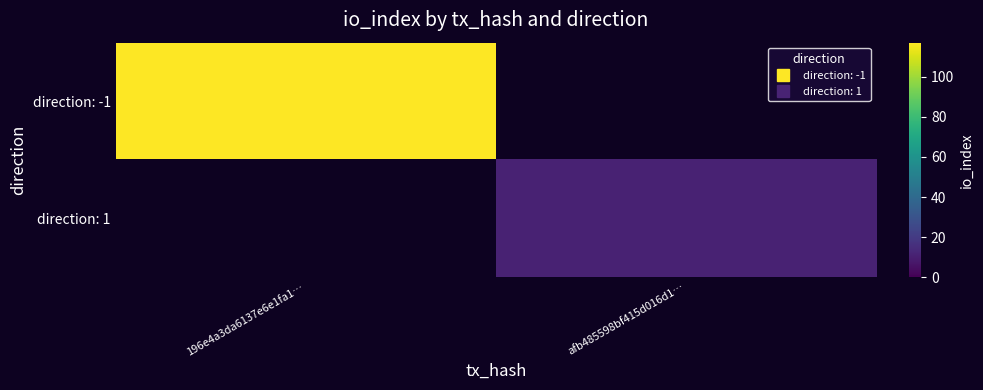

Reading right to left, list all the values displayed in this chart.

direction: -1: afb485598bf415d016d1…=0	196e4a3da6137e6e1fa1…=117
direction: 1: afb485598bf415d016d1…=11	196e4a3da6137e6e1fa1…=0